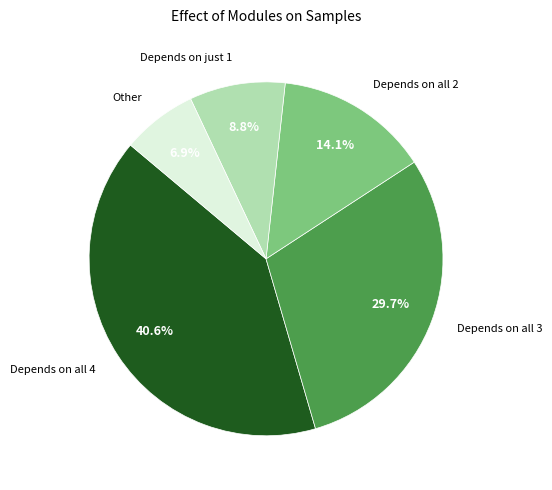

Is the sum of Depends on all 4 and Other greater than half?

No